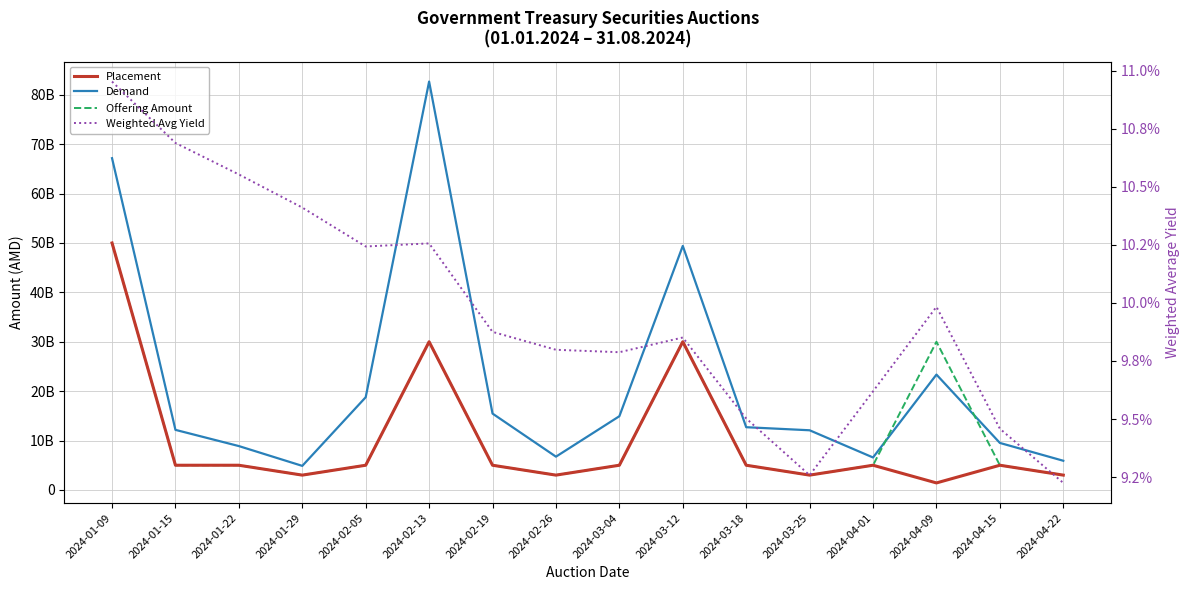

Rank the series by their maximum value, from highest to lowest.

Demand, Placement, Offering Amount, Weighted Avg Yield